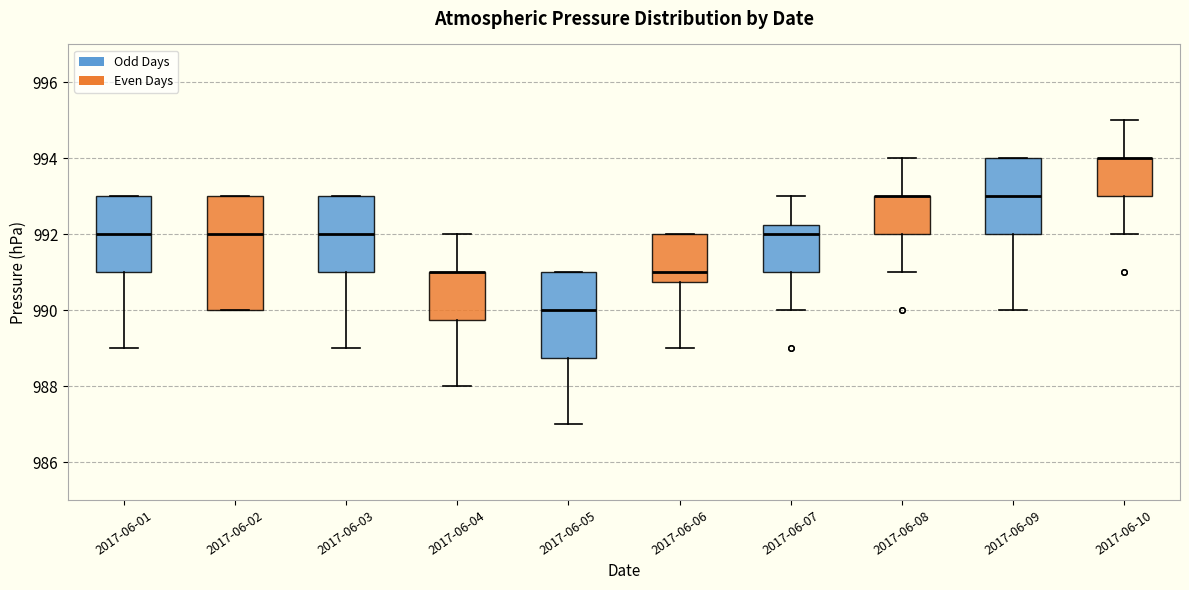

Where does the lower whisker of the box for 2017-06-09 end on the y-axis? The values are not printed on the chart, so give them approximately, as read against the axis.

990.0